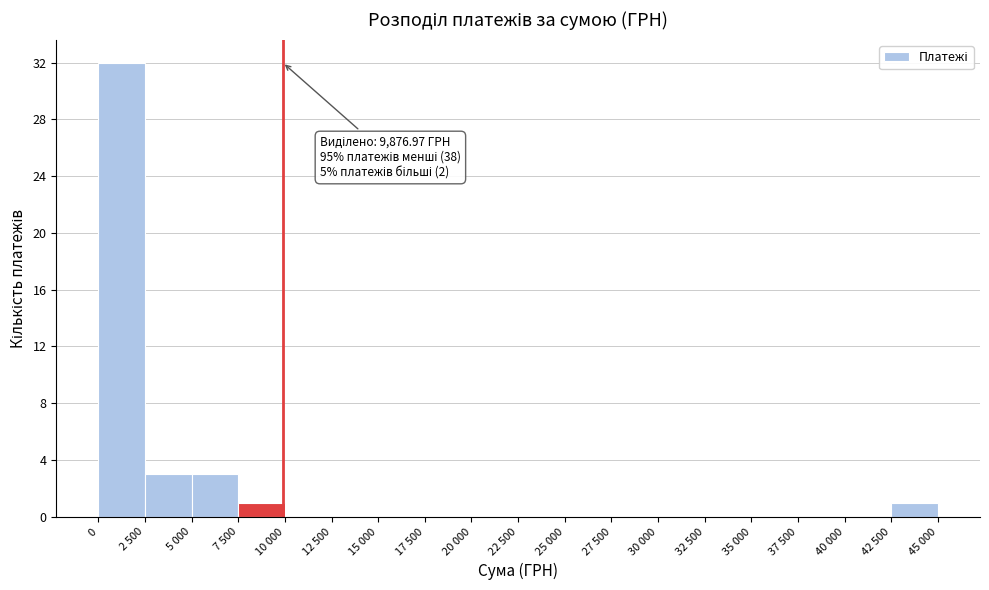

Reading right to left, list all the values displayed in this chart.

42 500=1	40 000=0	37 500=0	35 000=0	32 500=0	30 000=0	27 500=0	25 000=0	22 500=0	20 000=0	17 500=0	15 000=0	12 500=0	10 000=0	7 500=1	5 000=3	2 500=3	0=32